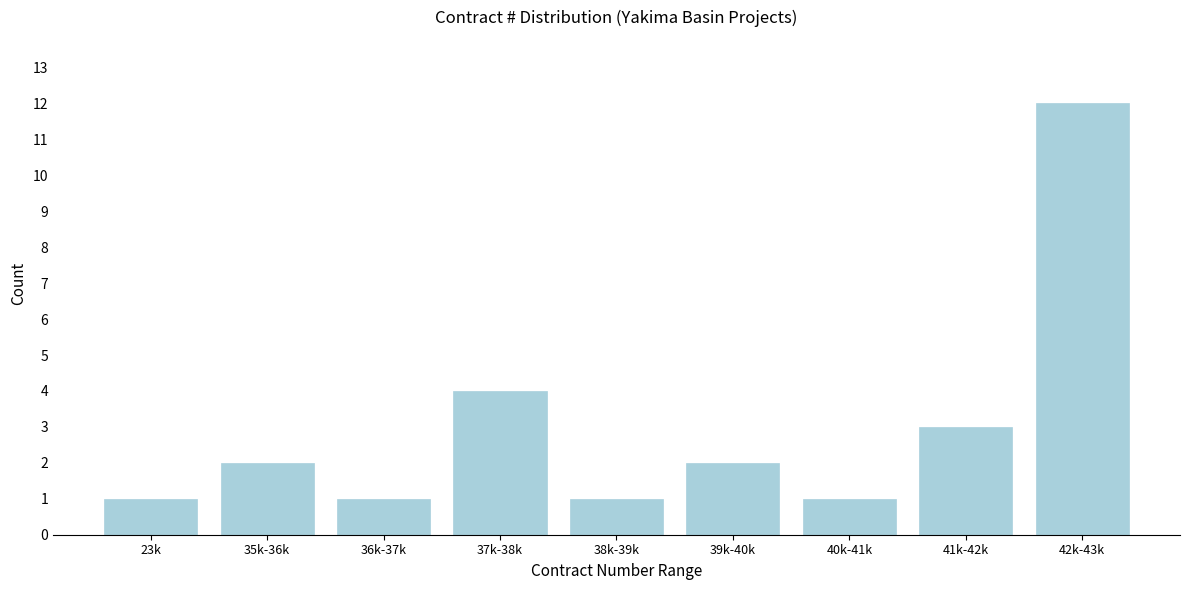

Reading left to right, what are all the values shown in this chart?

1	2	1	4	1	2	1	3	12